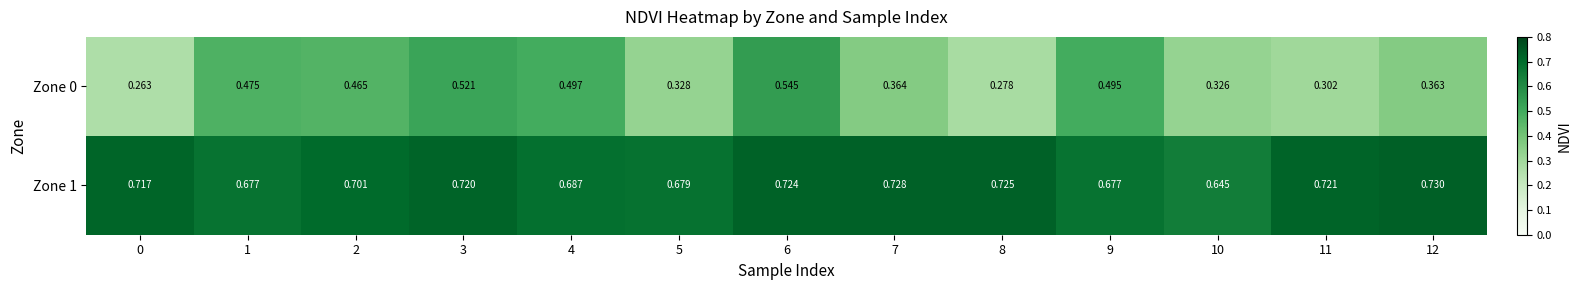

Count the number of data series in this chart.

2